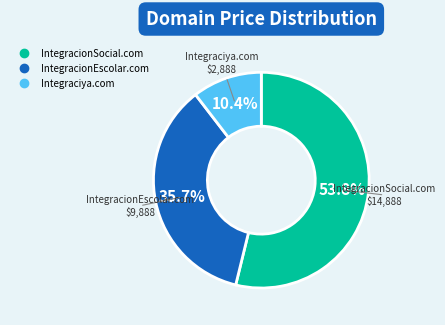

To the nearest percent, what percentage of the pie is IntegracionSocial.com?

54%